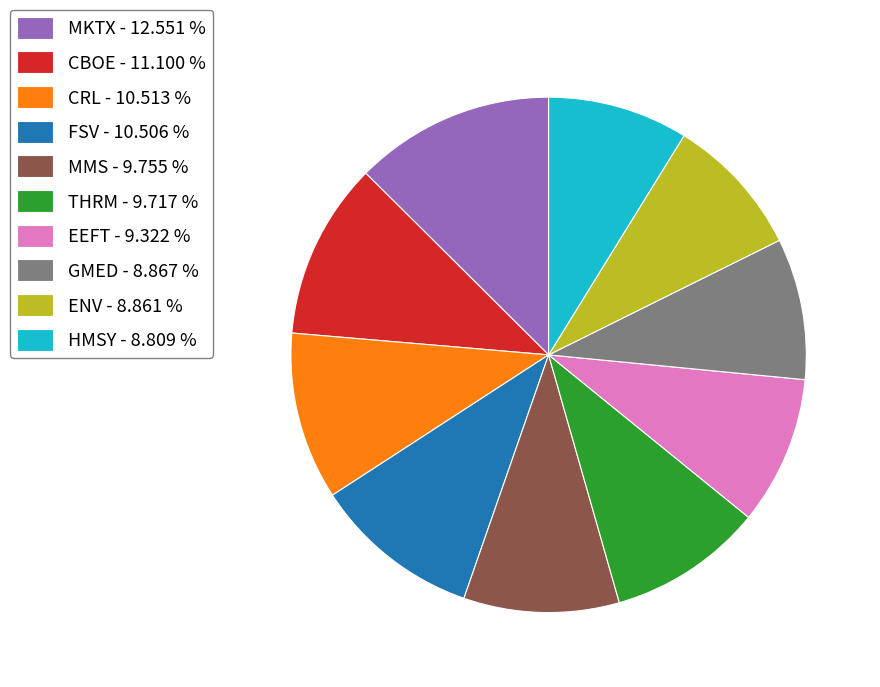

Approximately how many times larger is the value at CRL compared to HMSY?

1.2